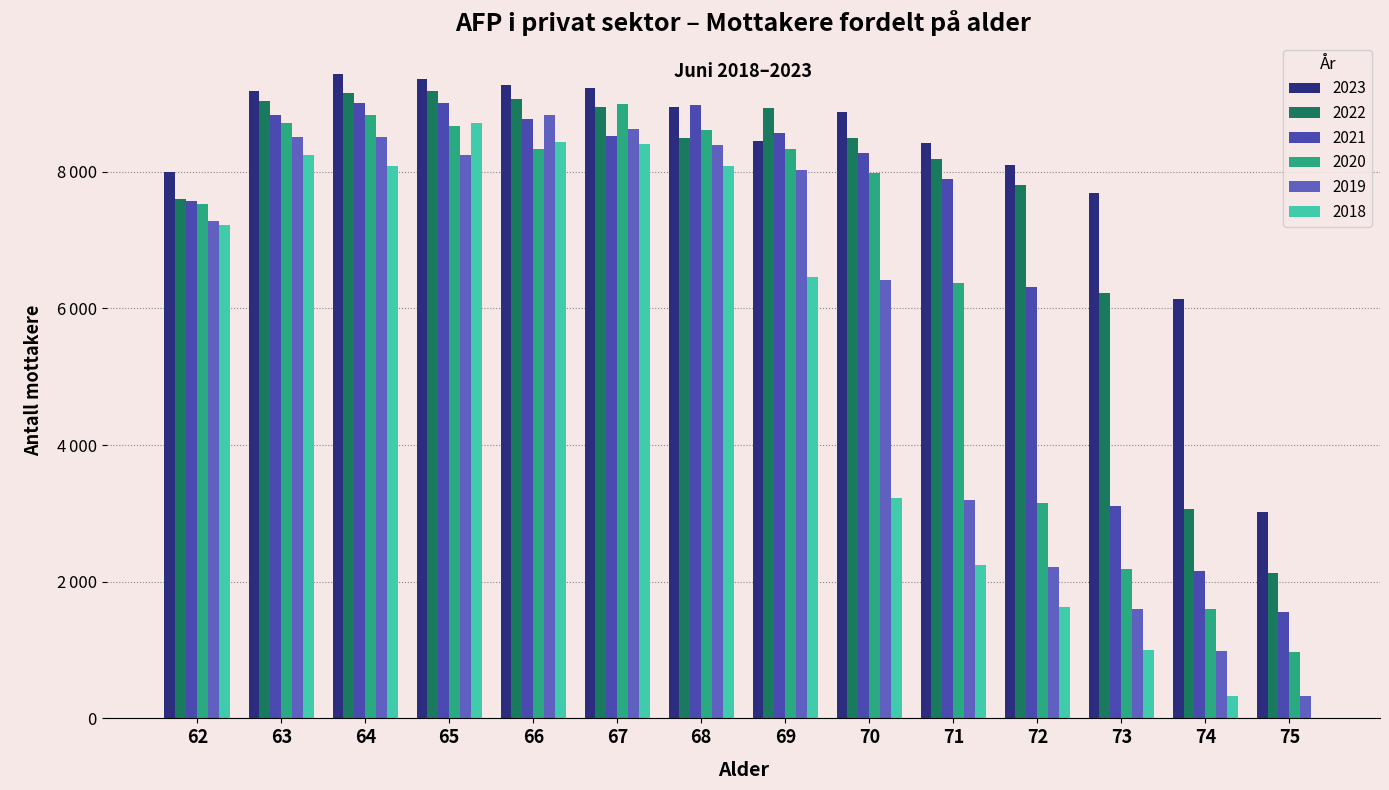

At how many categories does at least one series exceed 5423?

13